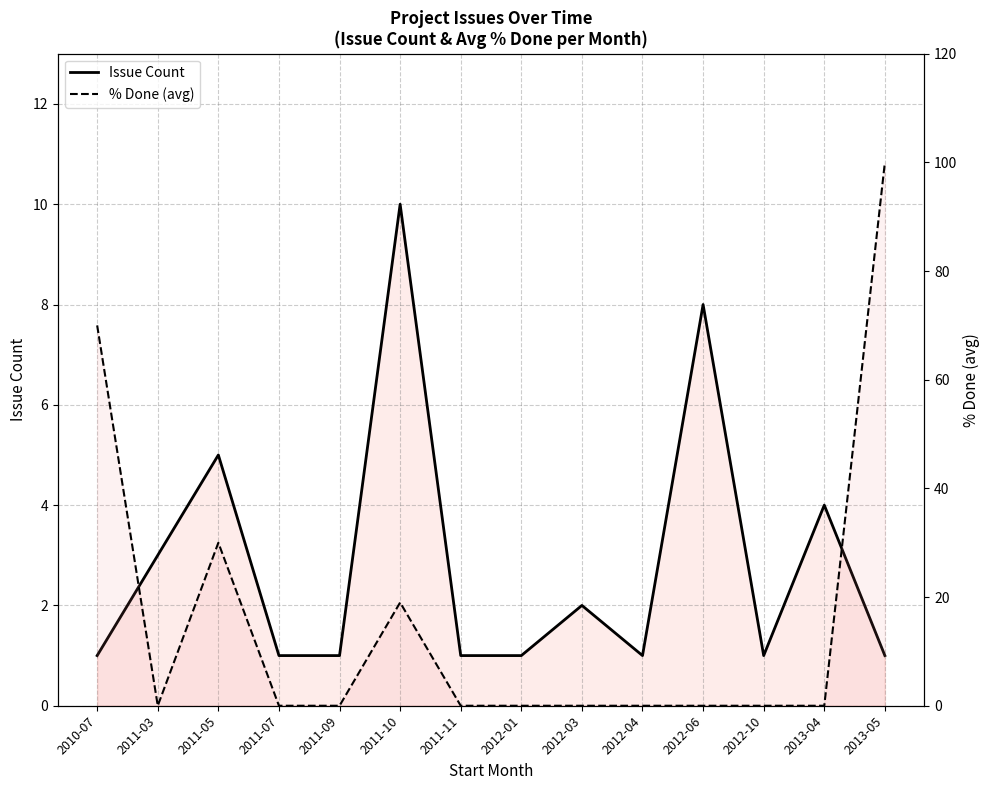

Between 2011-03 and 2010-07, which is larger?

2011-03